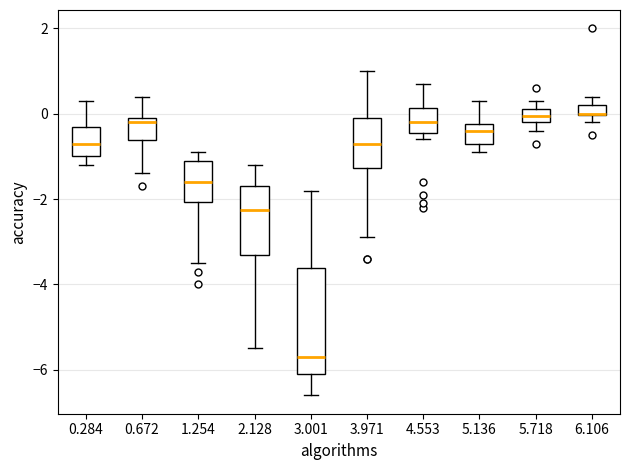

Comparing the boxes themselves (not the whiskers), which one is the tallest?

3.001